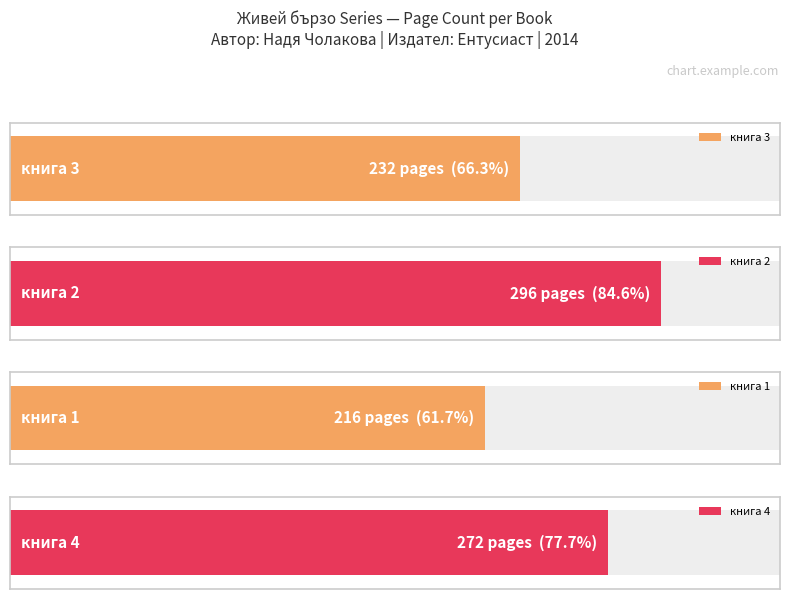

How many values are between 232 and 296?

3